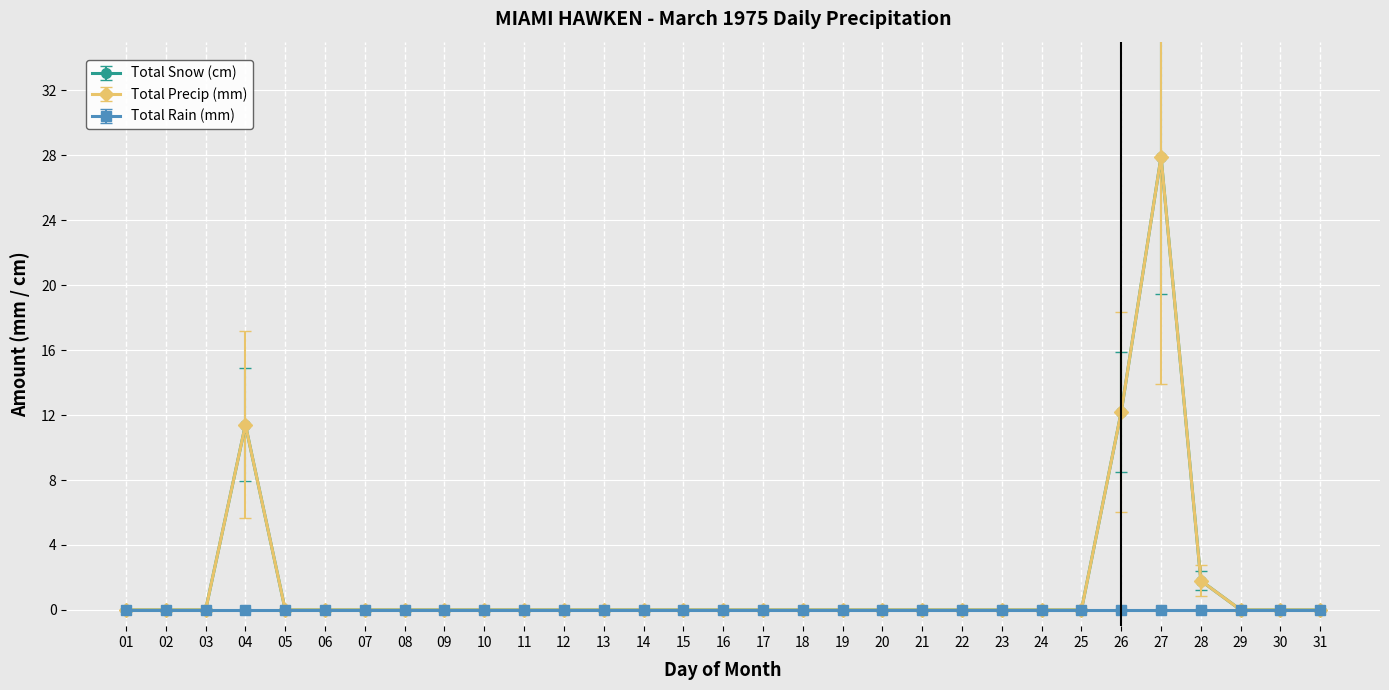

What is the sum of all Total Snow (cm) values?

81.5